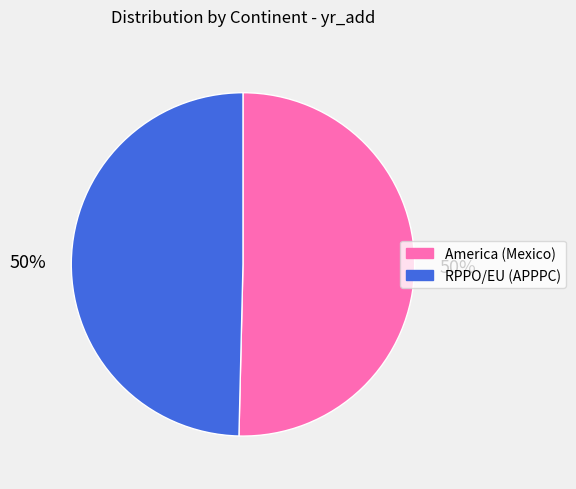

To the nearest percent, what is the average slice percentage?

50%